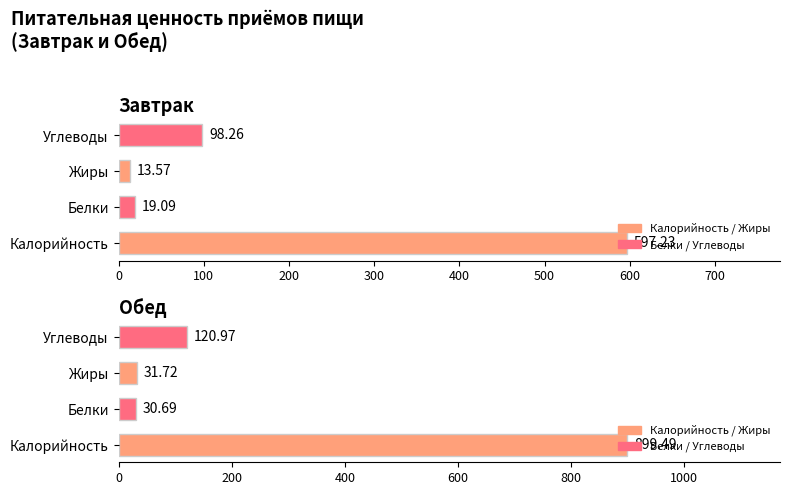

Rank the series at Углеводы from lowest to highest value.

Завтрак, Обед